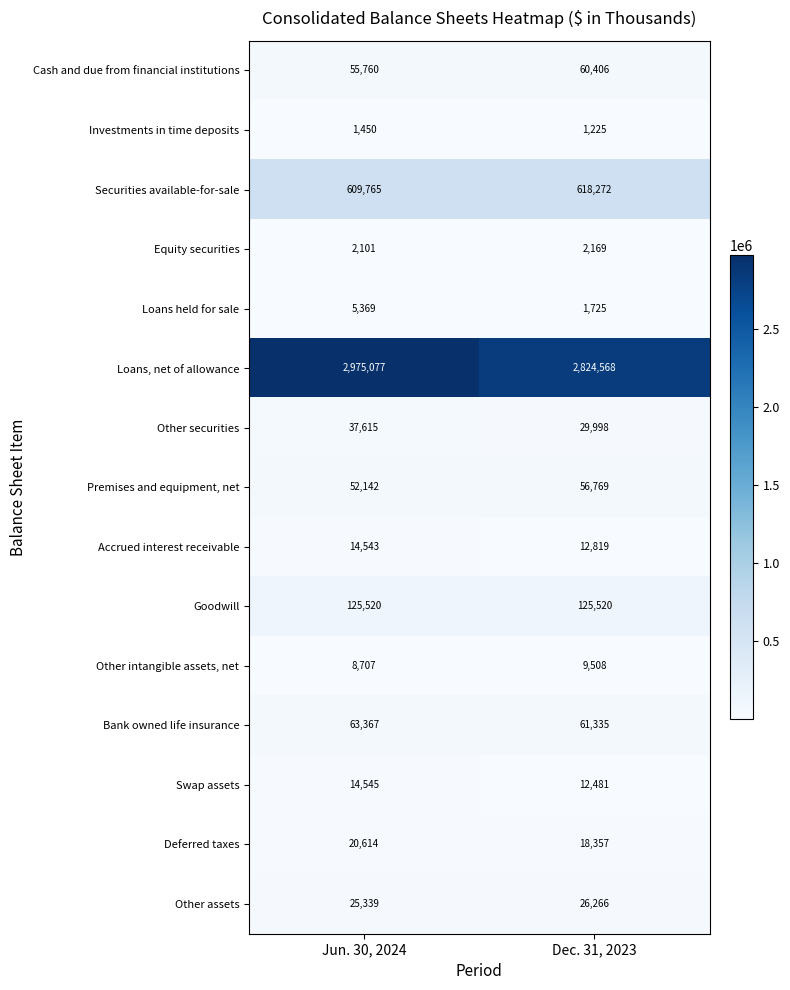

What is the spread (max minus min) of values at Jun. 30, 2024?

2973627